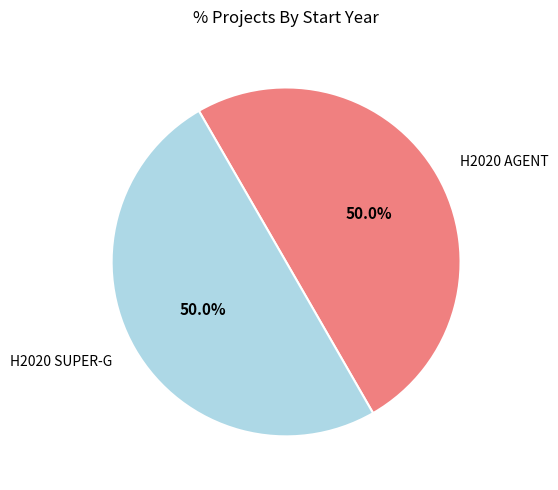

What is the ratio of the value at H2020 SUPER-G to the value at H2020 AGENT?

1.0